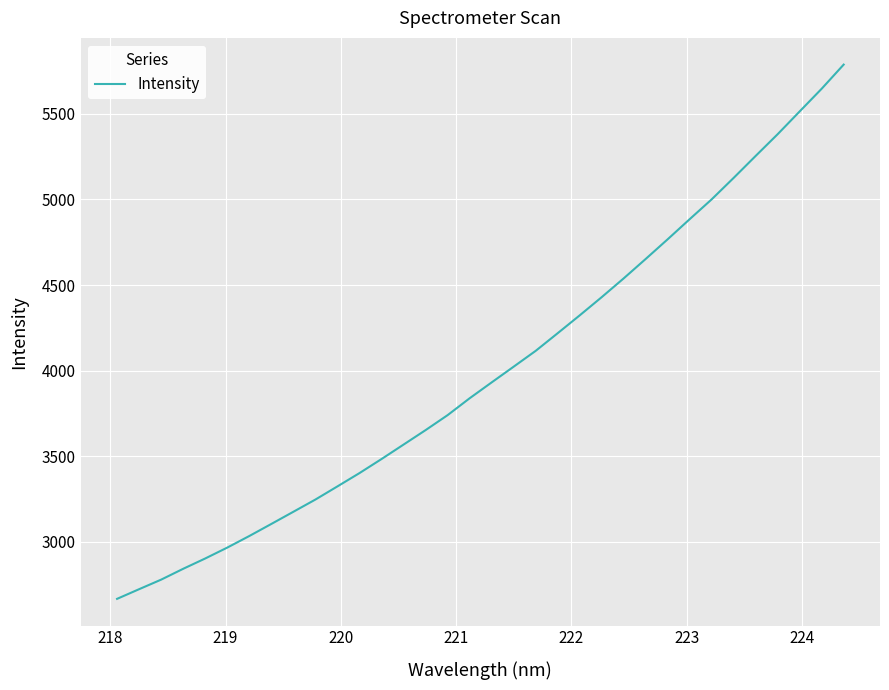

What is the maximum value shown in the chart?

5787.0